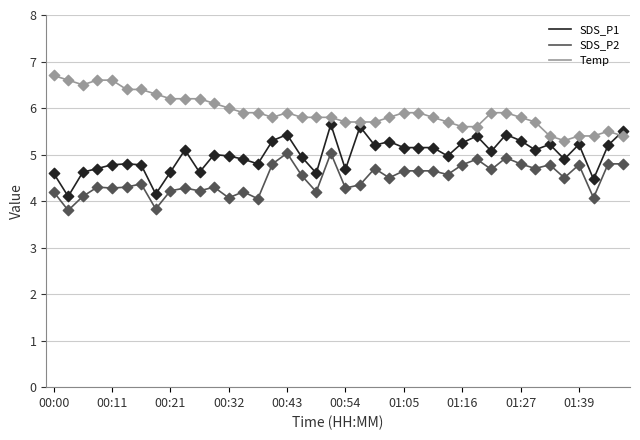

Which series has the largest total across all categories?

Temp